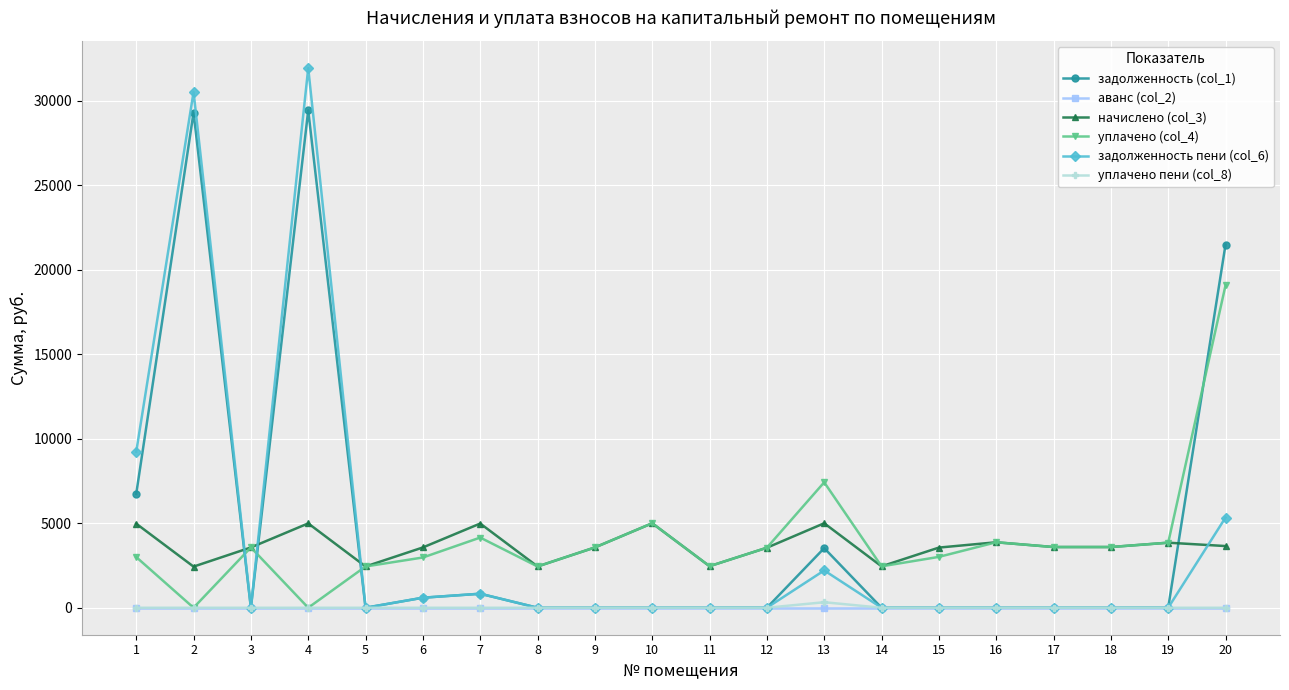

True or false: задолженность пени (col_6) has more than 2 points higher than both neighbors.

True